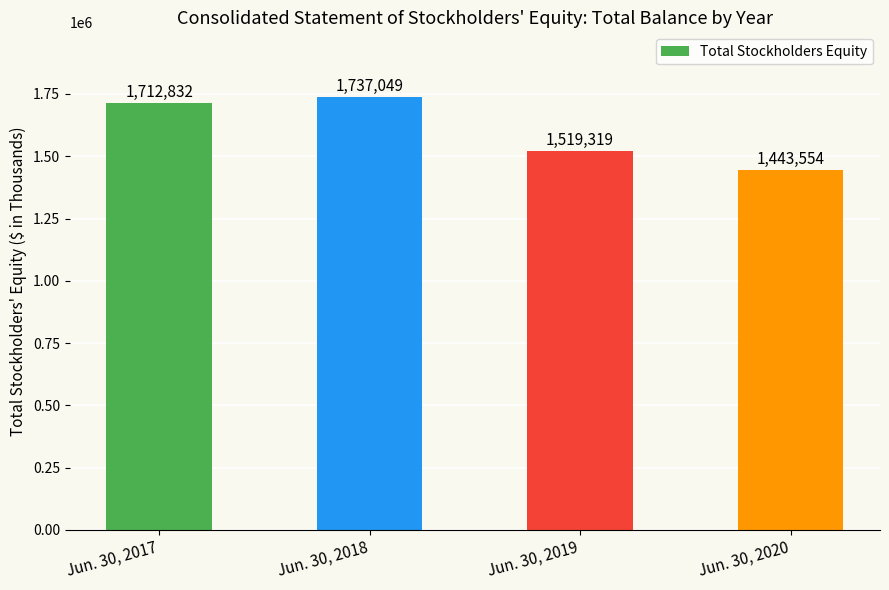

What is the change in value from Jun. 30, 2017 to Jun. 30, 2019?

-193513